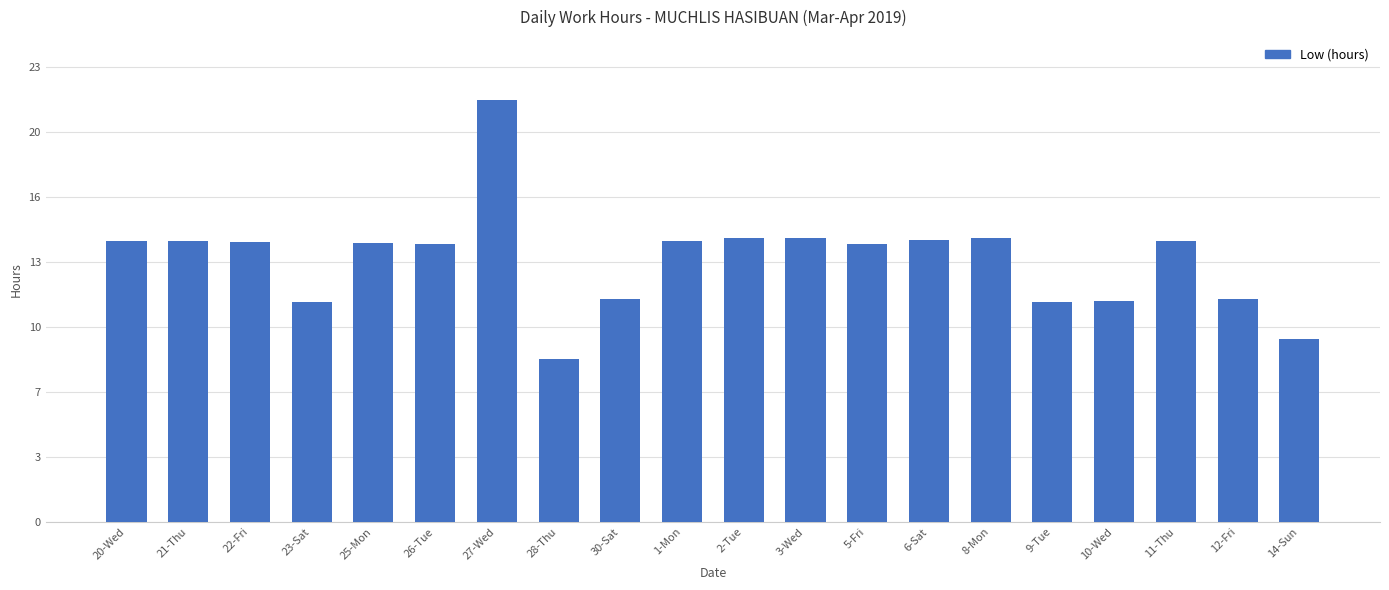

Does the chart contain any negative values?

No